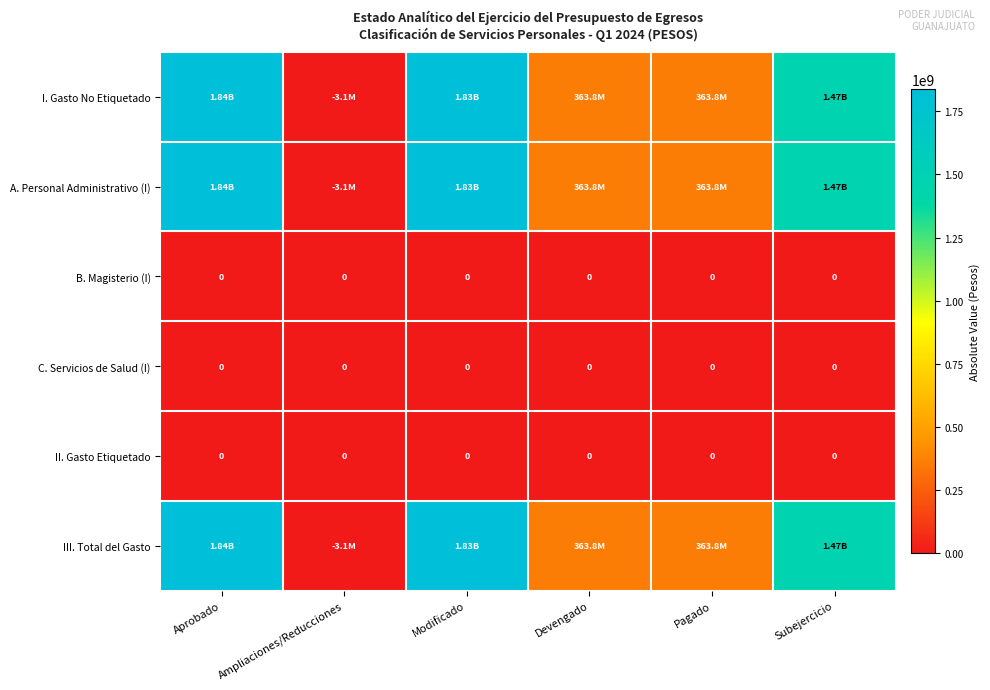

List the labels in order of I. Gasto No Etiquetado value, largest first.

Aprobado, Modificado, Subejercicio, Pagado, Devengado, Ampliaciones/Reducciones